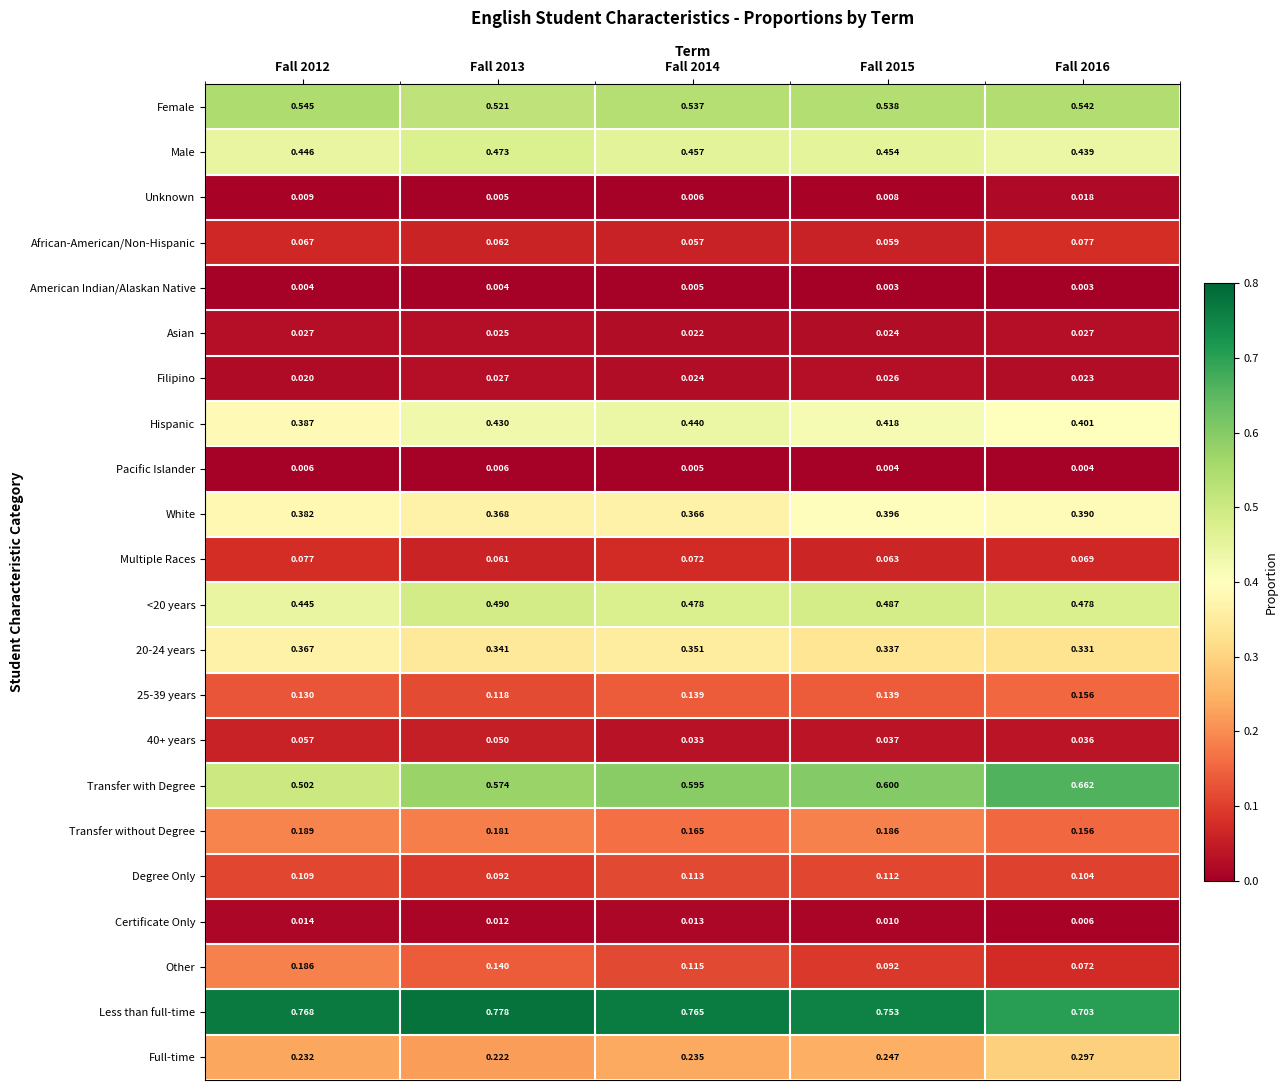

Which series has the largest total across all categories?

Less than full-time